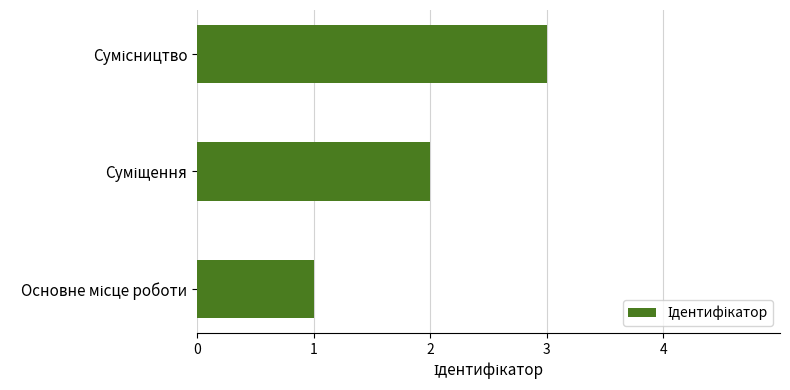

What is the sum of all values?

6